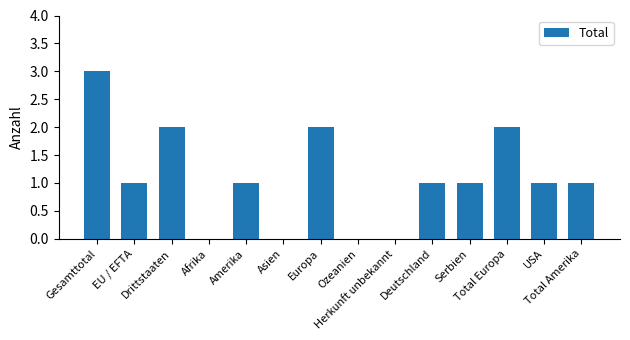

Where does the data first go above 1?

Gesamttotal